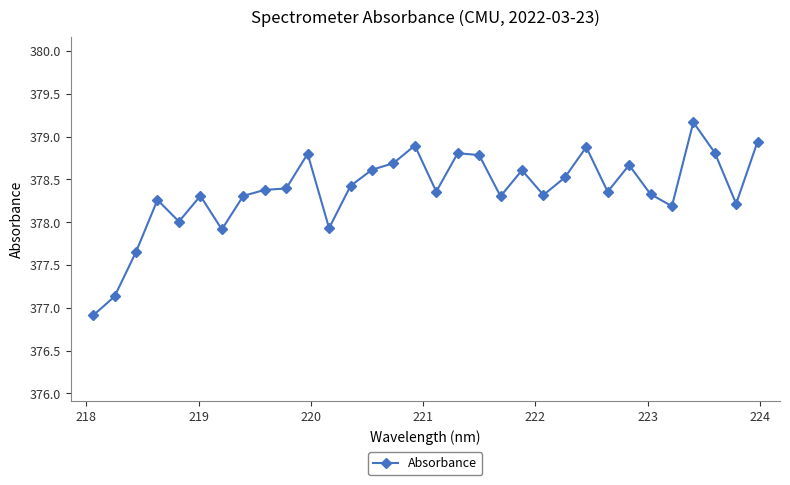

What is the difference between the second highest and second lowest values?

1.8